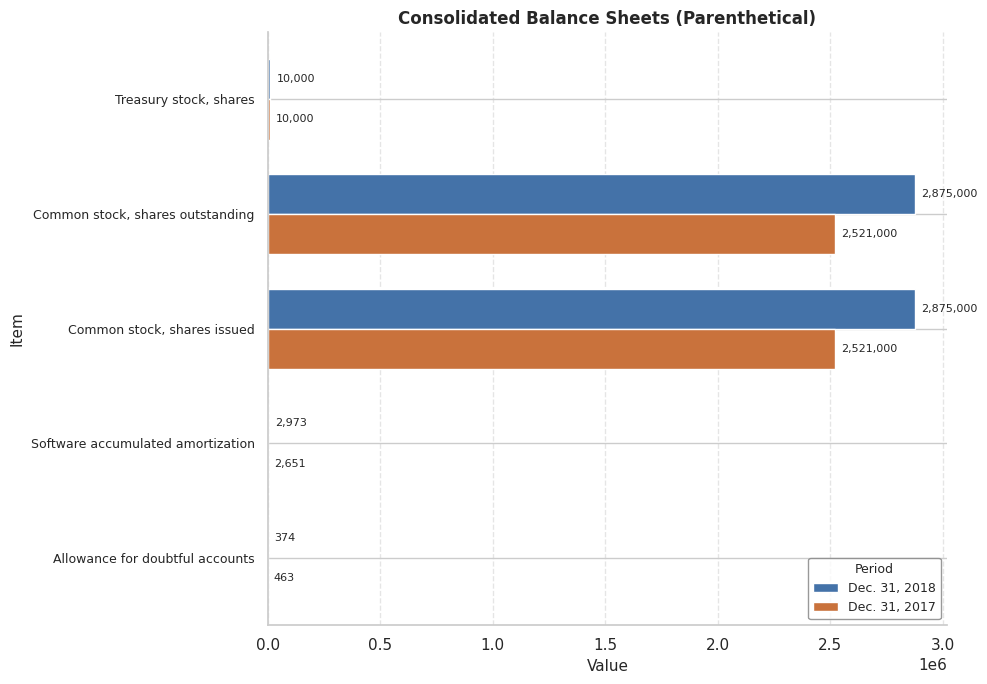

Which series changed the most between Software accumulated amortization and Treasury stock, shares?

Dec. 31, 2017